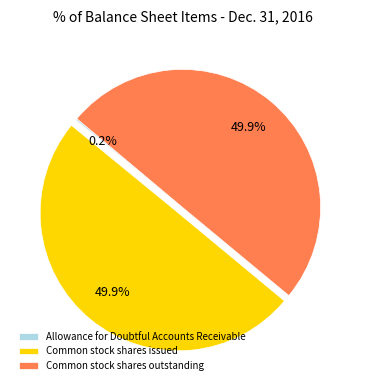

What is the ratio of the value at Common stock shares issued to the value at Common stock shares outstanding?

1.0